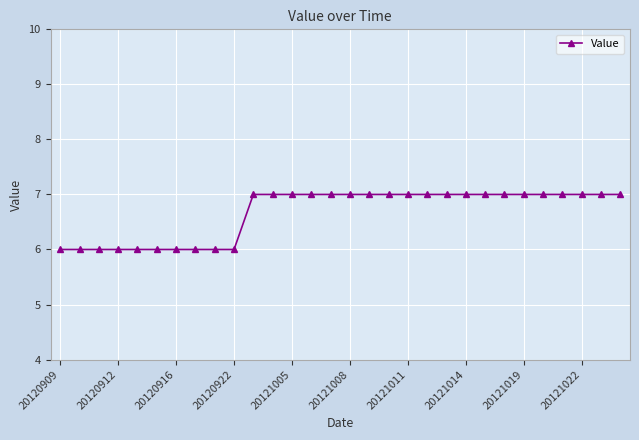

What is the average value?

7